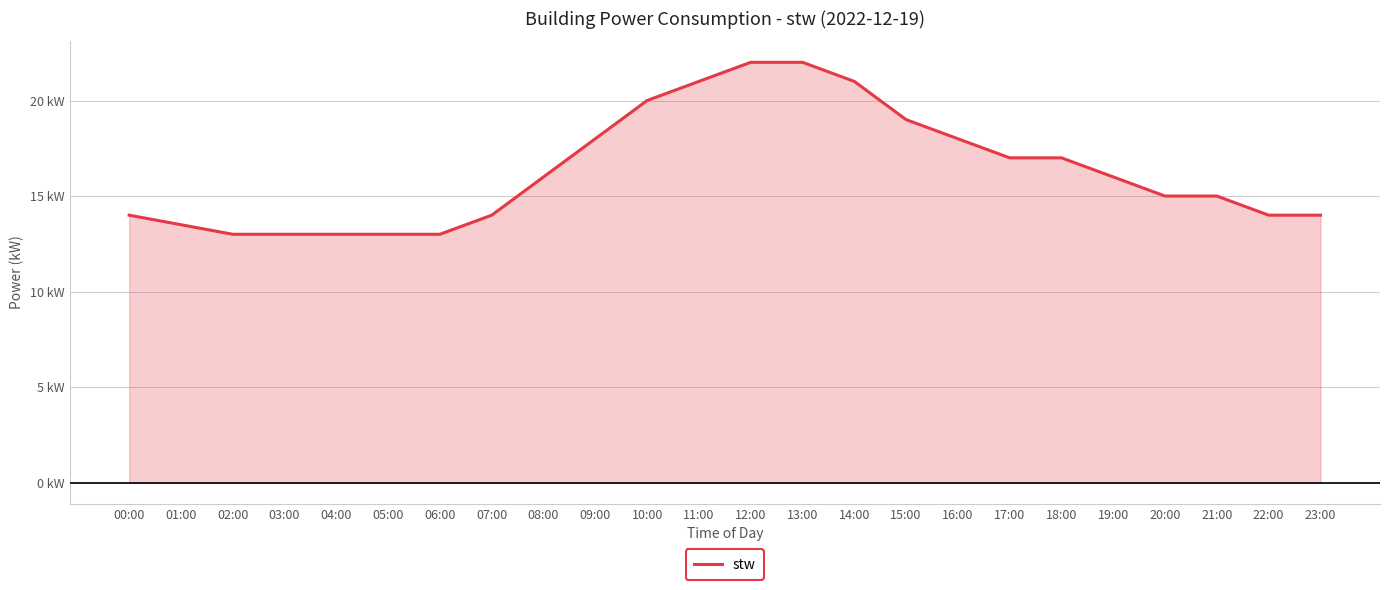

List the labels in order of value, largest first.

12:00, 13:00, 11:00, 14:00, 10:00, 15:00, 09:00, 16:00, 17:00, 18:00, 08:00, 19:00, 20:00, 21:00, 00:00, 07:00, 22:00, 23:00, 01:00, 02:00, 03:00, 04:00, 05:00, 06:00